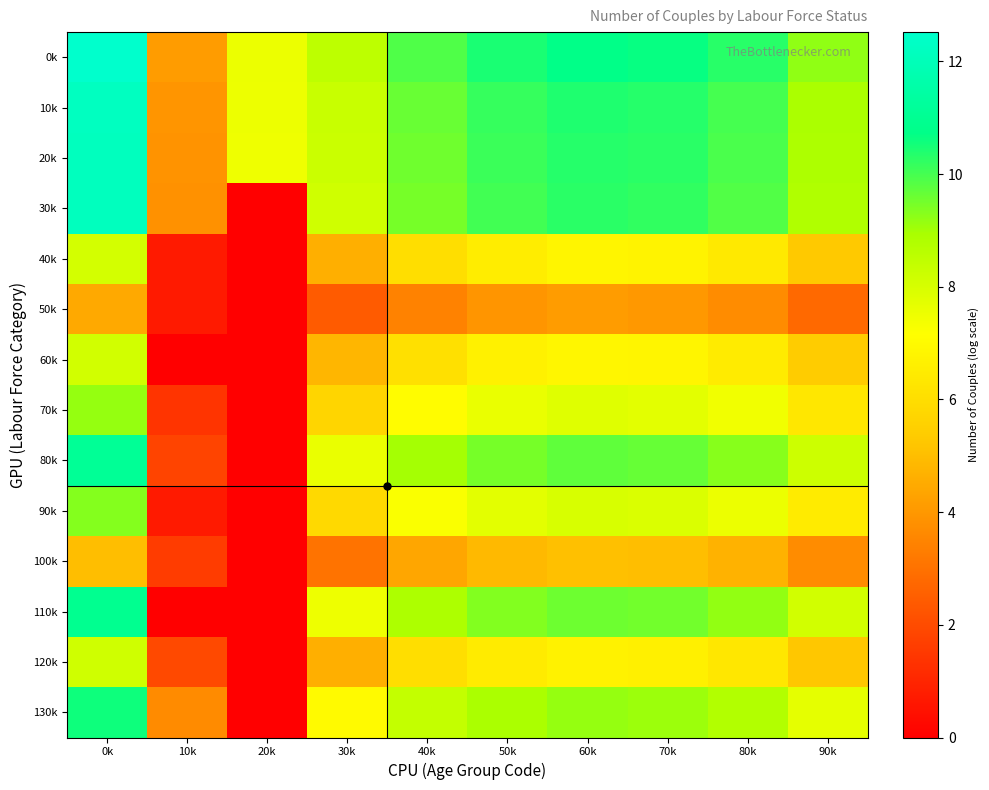

At which category does the chart reach its peak across all series?

0k